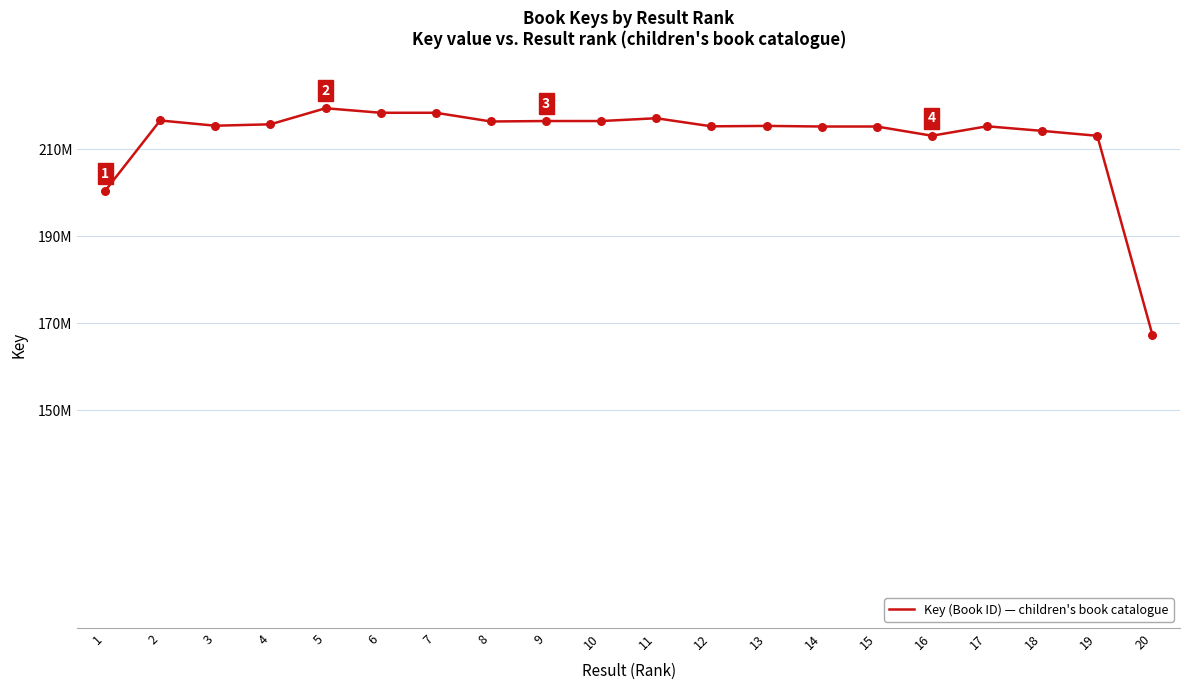

Which has a higher value, 8 or 12?

8